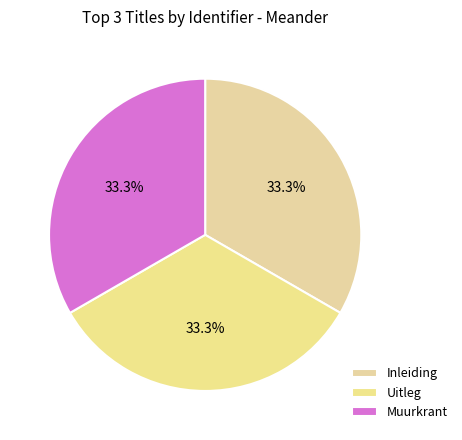

Does Uitleg account for over 50% of the chart?

No